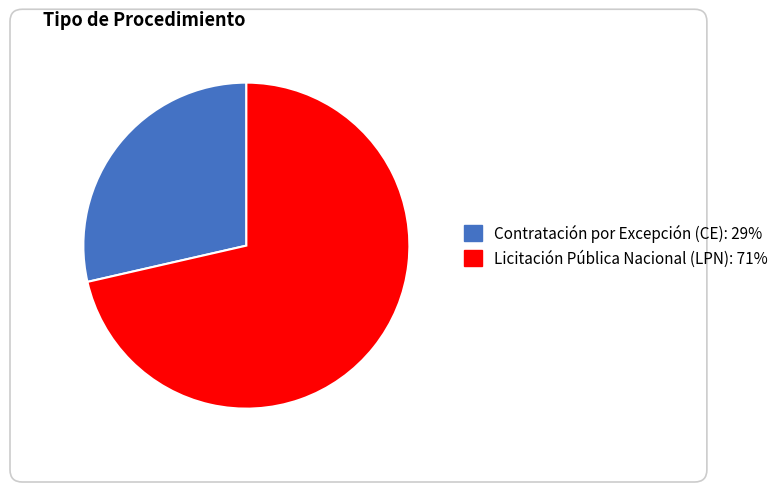

Count the number of slices in the pie.

2